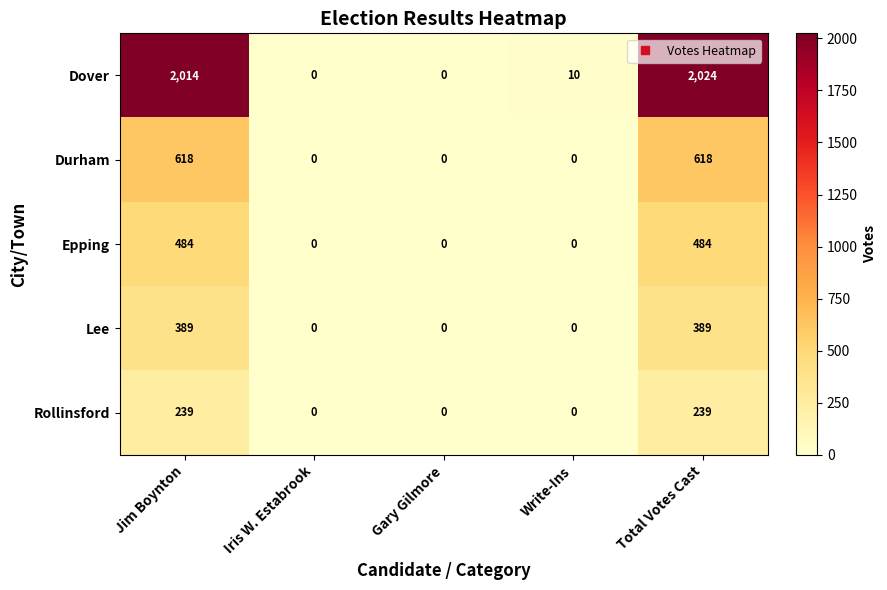

What is the difference between the maximum and minimum values in the Rollinsford series?

239